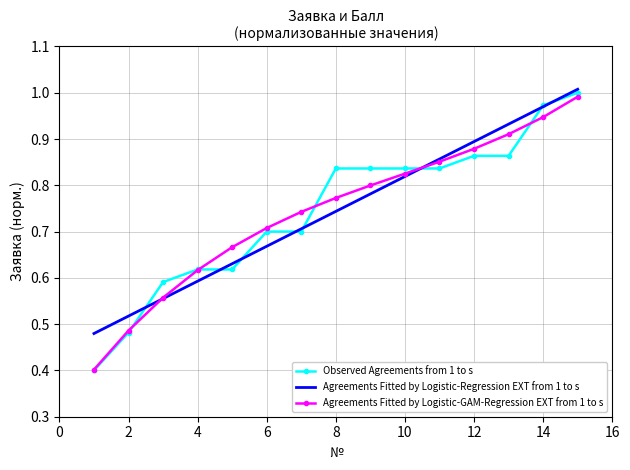

How many intersections are there between Agreements Fitted by Logistic-GAM-Regression EXT from 1 to s and Agreements Fitted by Logistic-Regression EXT from 1 to s?

2